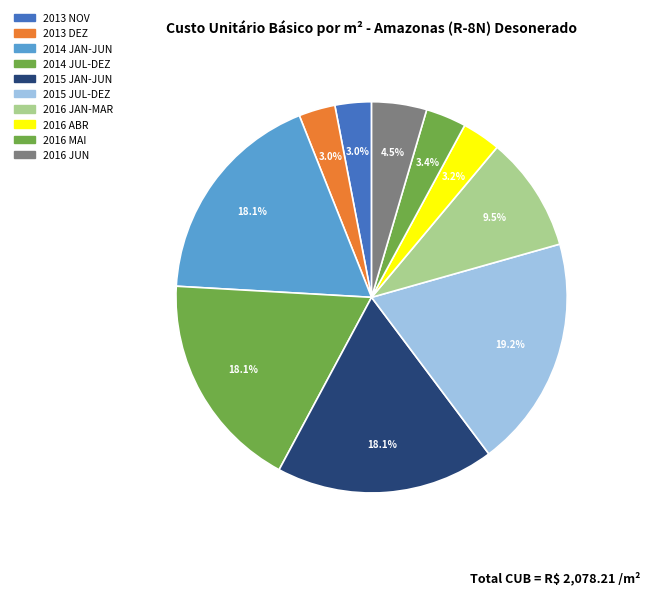

What is the largest slice in the pie chart?

2015 JUL-DEZ